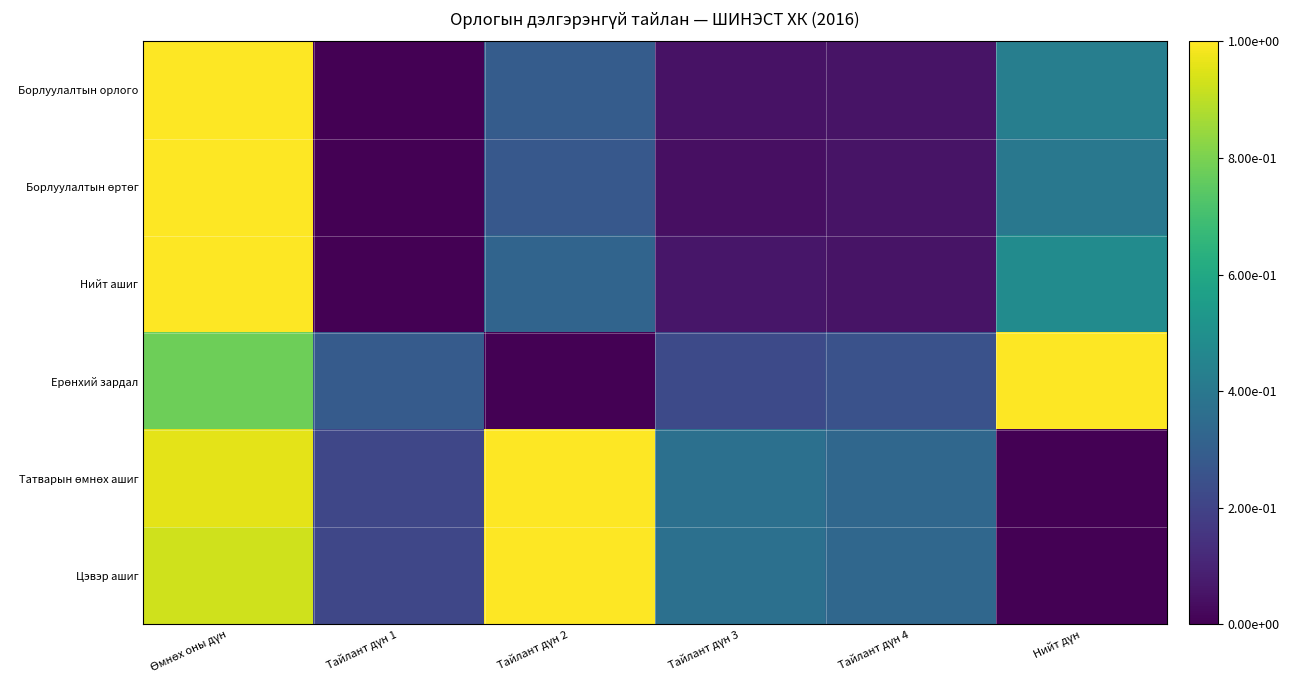

What is the total value across all series at Тайлант дүн 2?

2.9